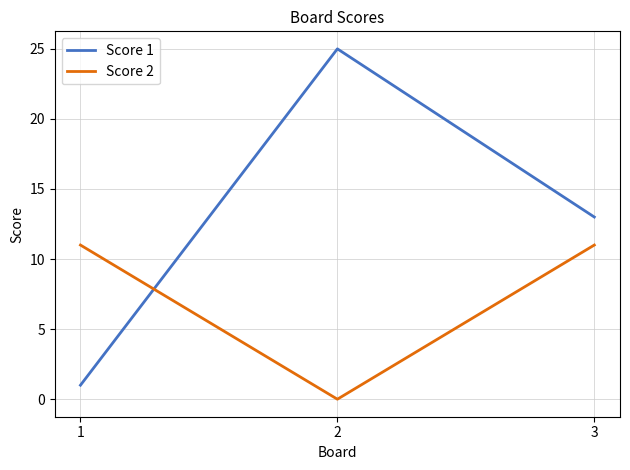

Count the Score 1 values in the range 1 to 25.

3